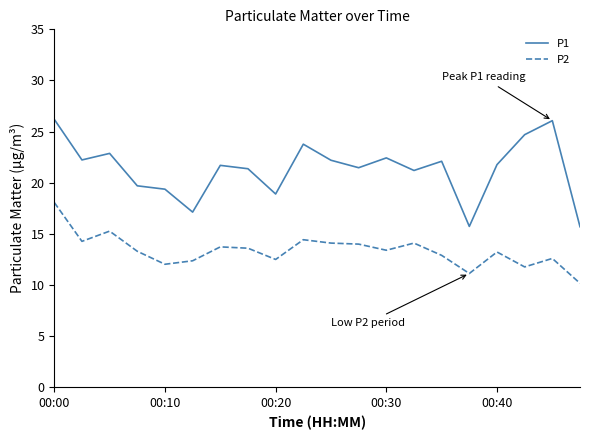

List the series in order of their peak value, lowest first.

P2, P1